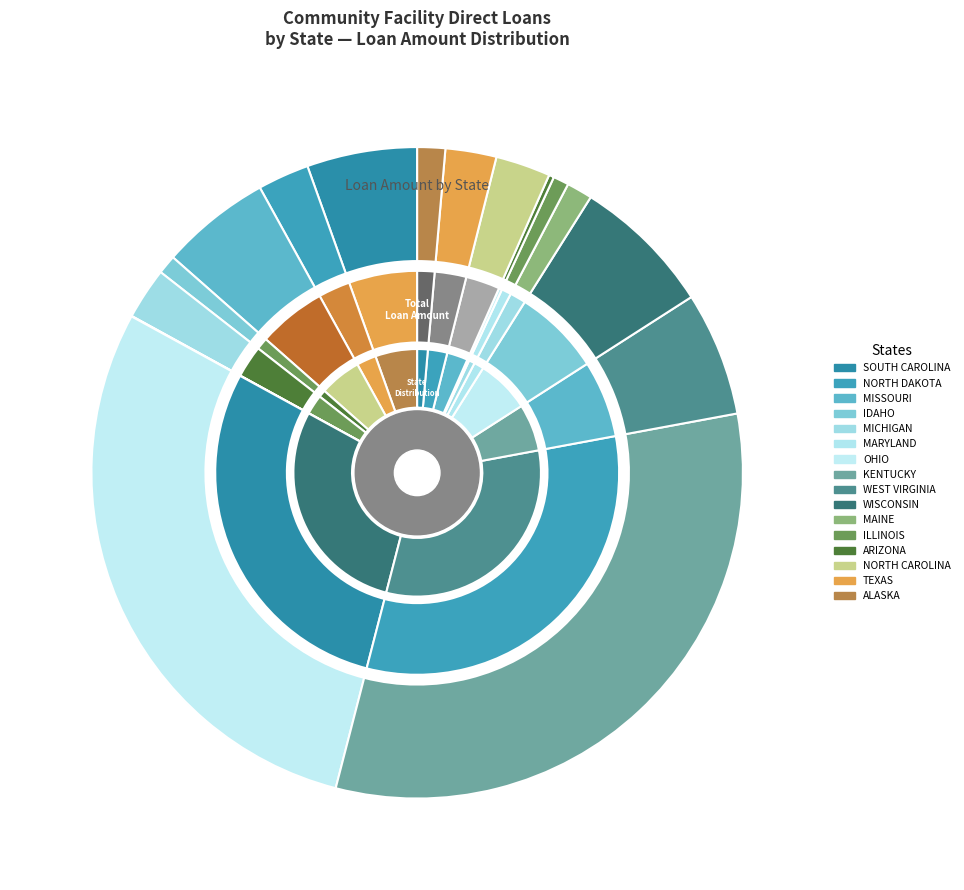

Count the number of slices in the pie.

16